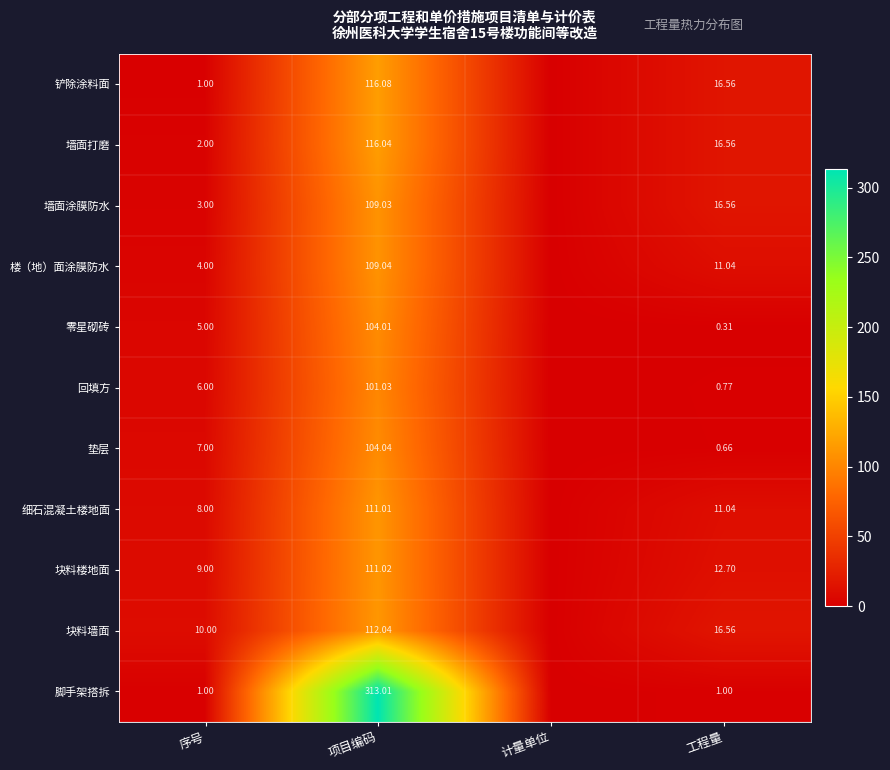

Between 序号 and 工程量, which series saw the biggest shift?

铲除涂料面